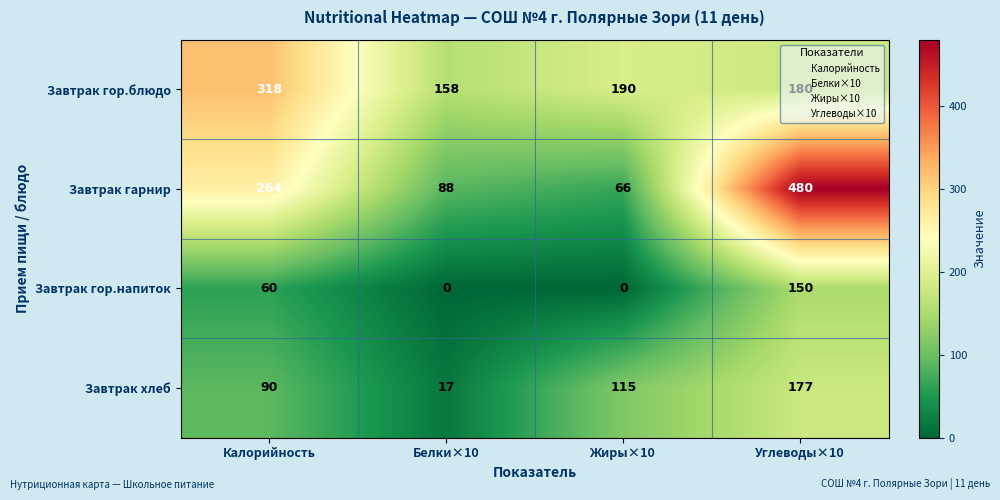

Count the number of categories in the chart.

4